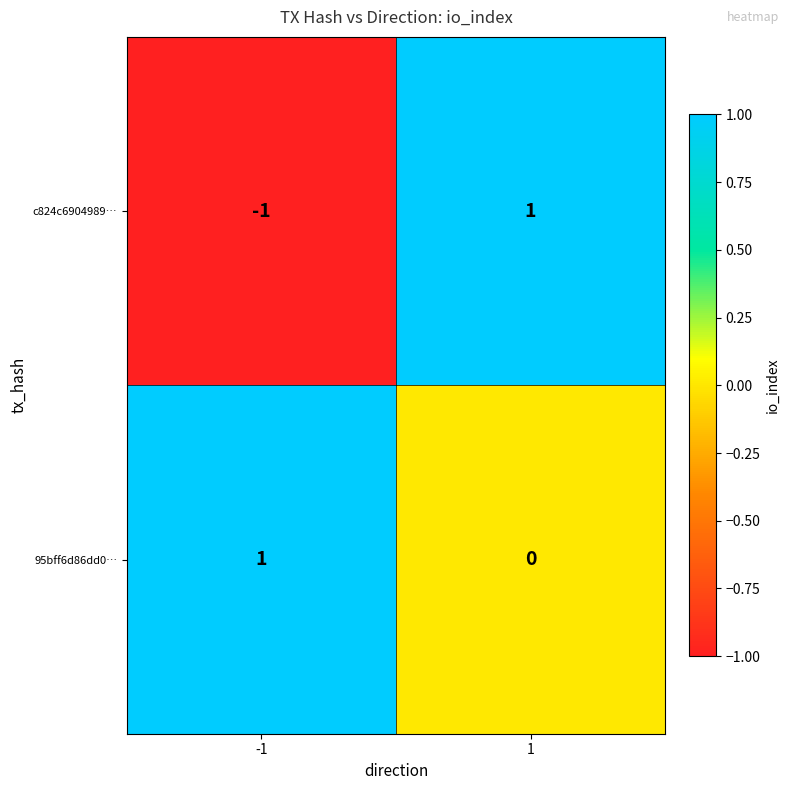

Which series has the largest total across all categories?

95bff6d86dd0…